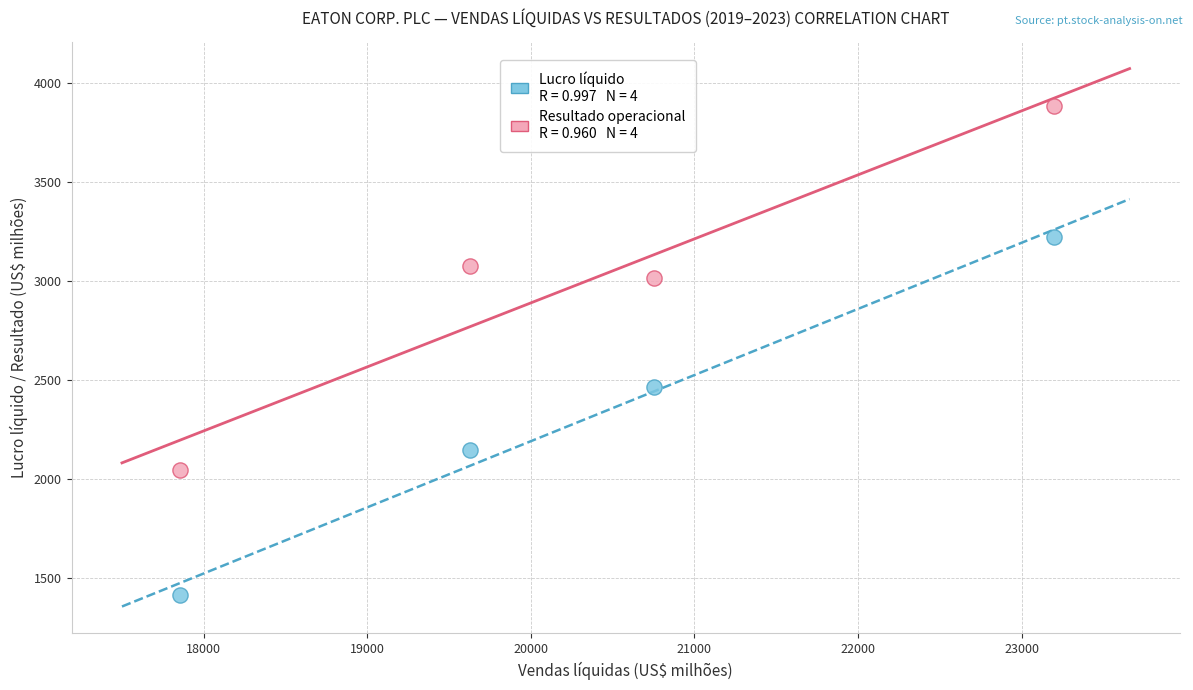

Across all data points, what is the range of Y values (max minus min)?

2470